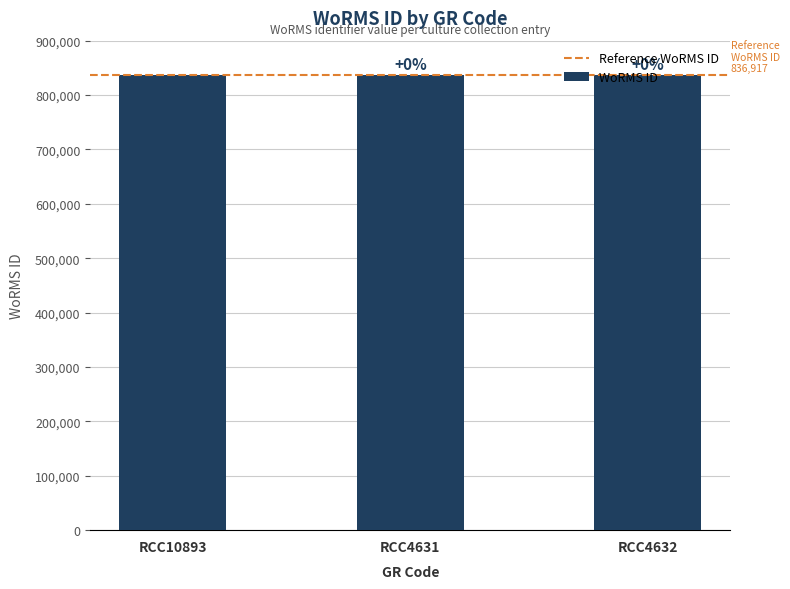

What is the value of the 1st bar from the left?

836481